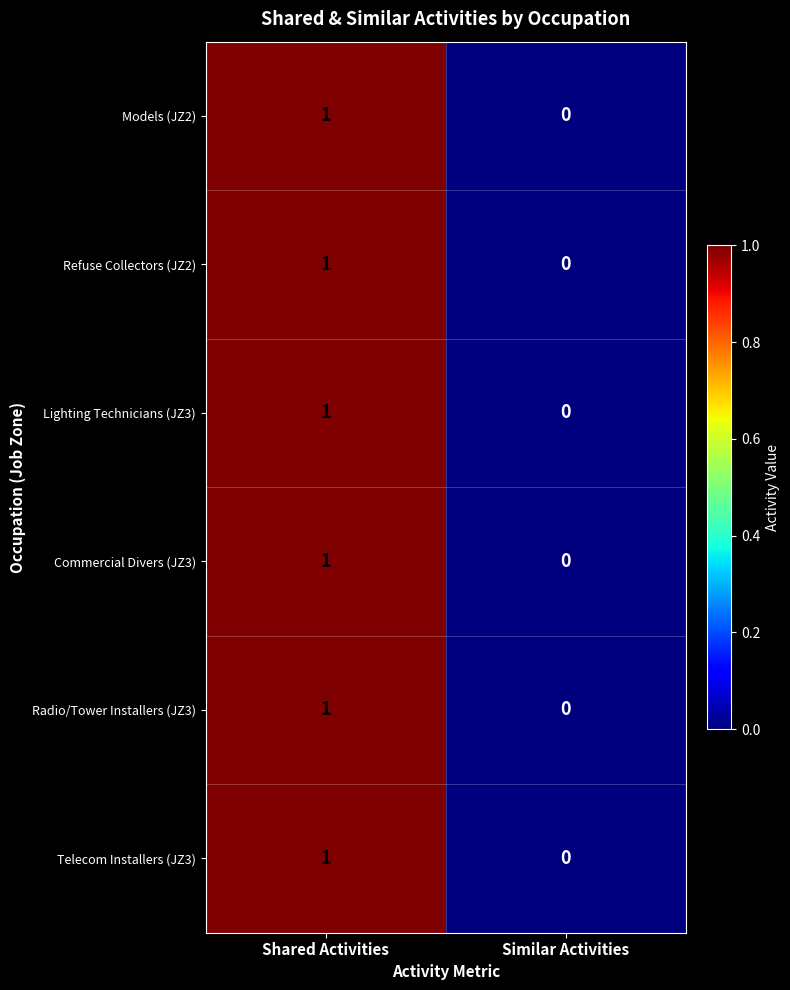

Reading left to right, extract all data points from this chart.

Models (JZ2): 1	0
Refuse Collectors (JZ2): 1	0
Lighting Technicians (JZ3): 1	0
Commercial Divers (JZ3): 1	0
Radio/Tower Installers (JZ3): 1	0
Telecom Installers (JZ3): 1	0